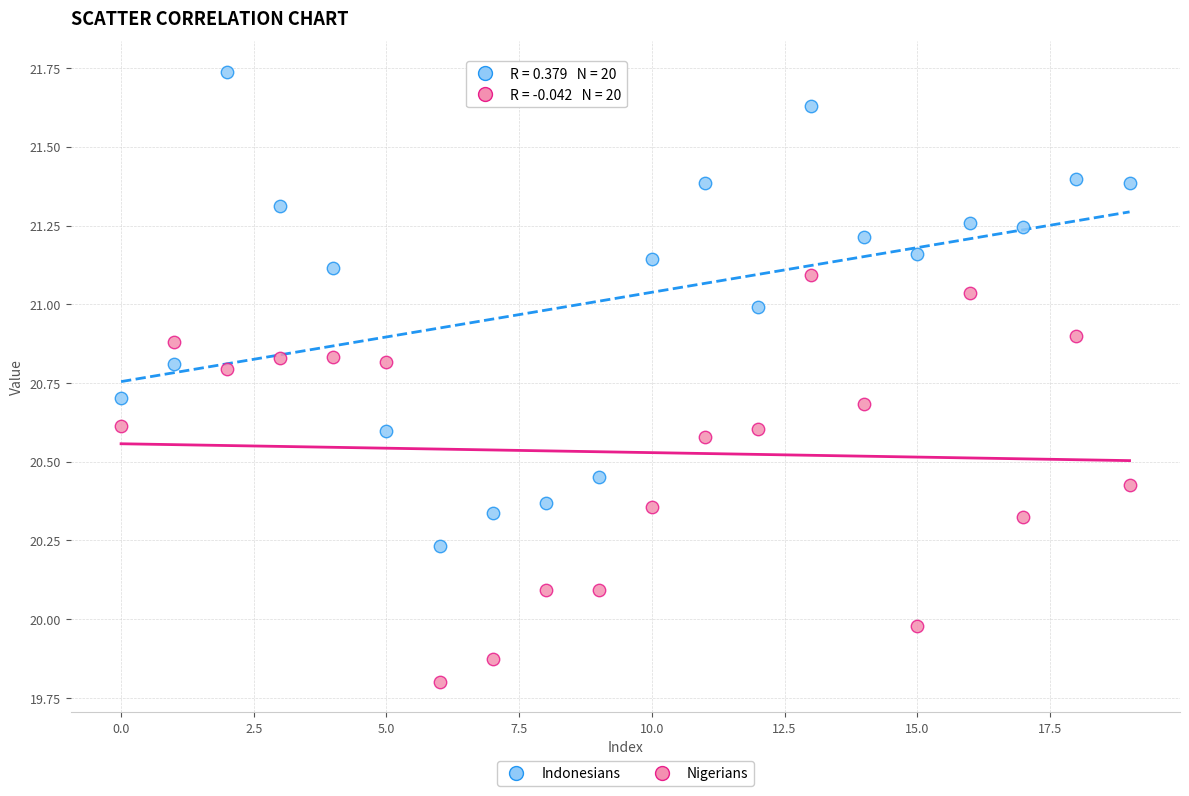

Which series has the widest spread of Y values?

Indonesians